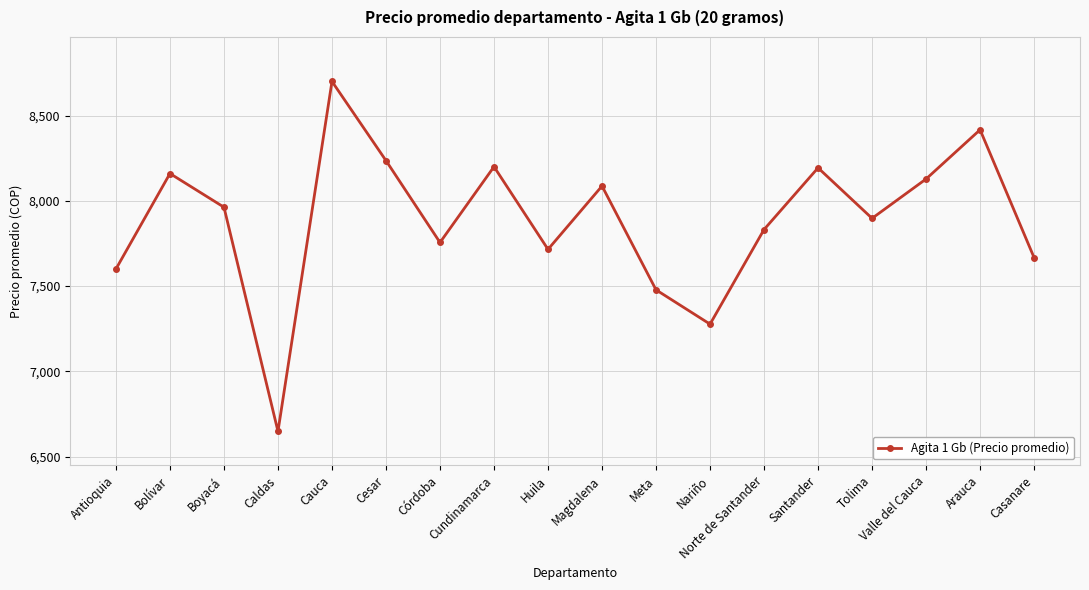

What is the change in value from Antioquia to Tolima?

+297.1